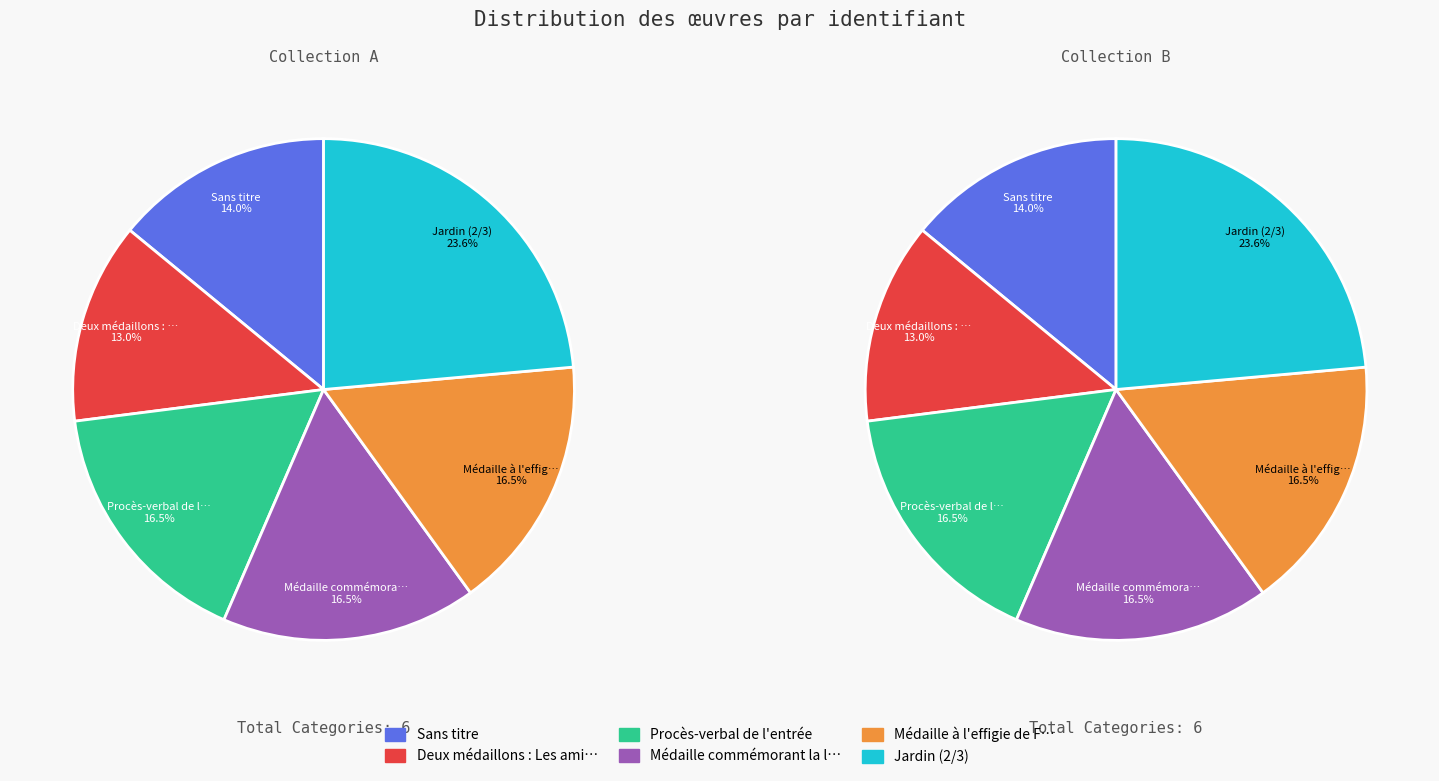

Between Sans titre and Procès-verbal de l'entrée, which is larger?

Procès-verbal de l'entrée